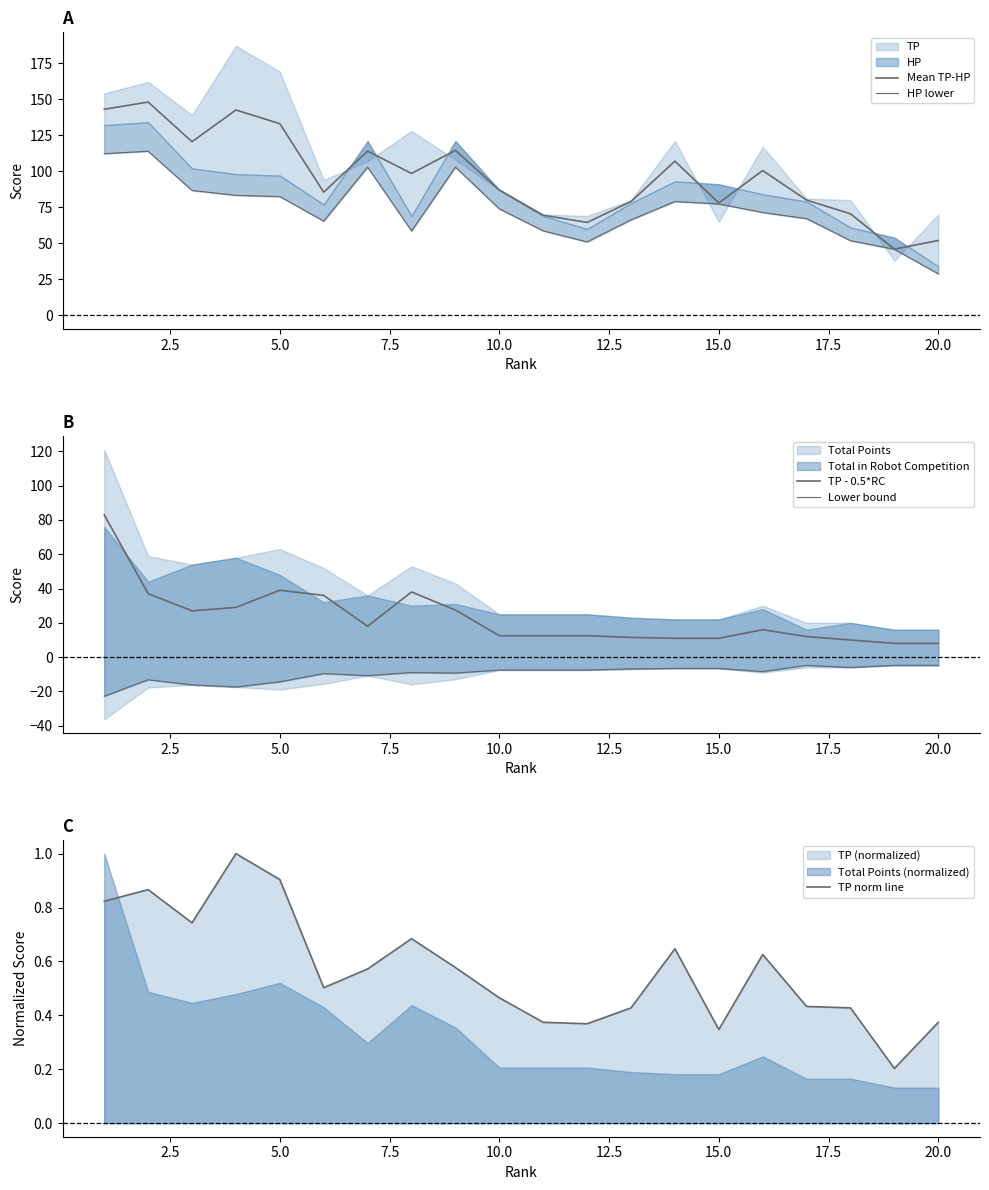

The value of TP norm line at 5.0 is 0.9. True or false?

True